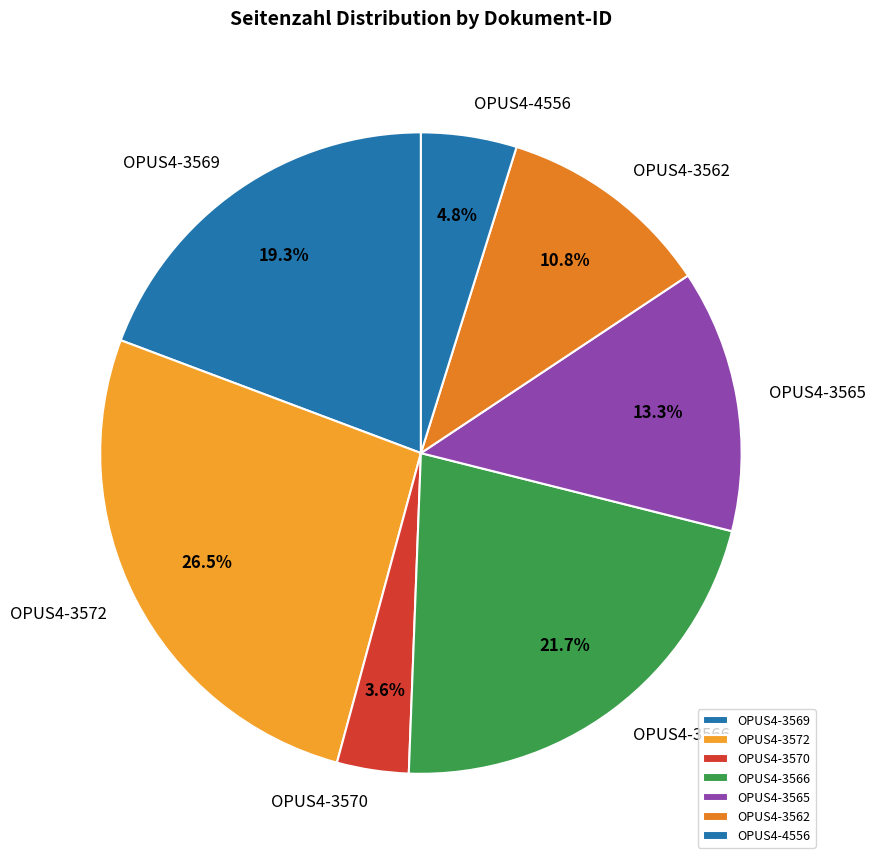

The OPUS4-3562 slice represents 1% of the pie. True or false?

False